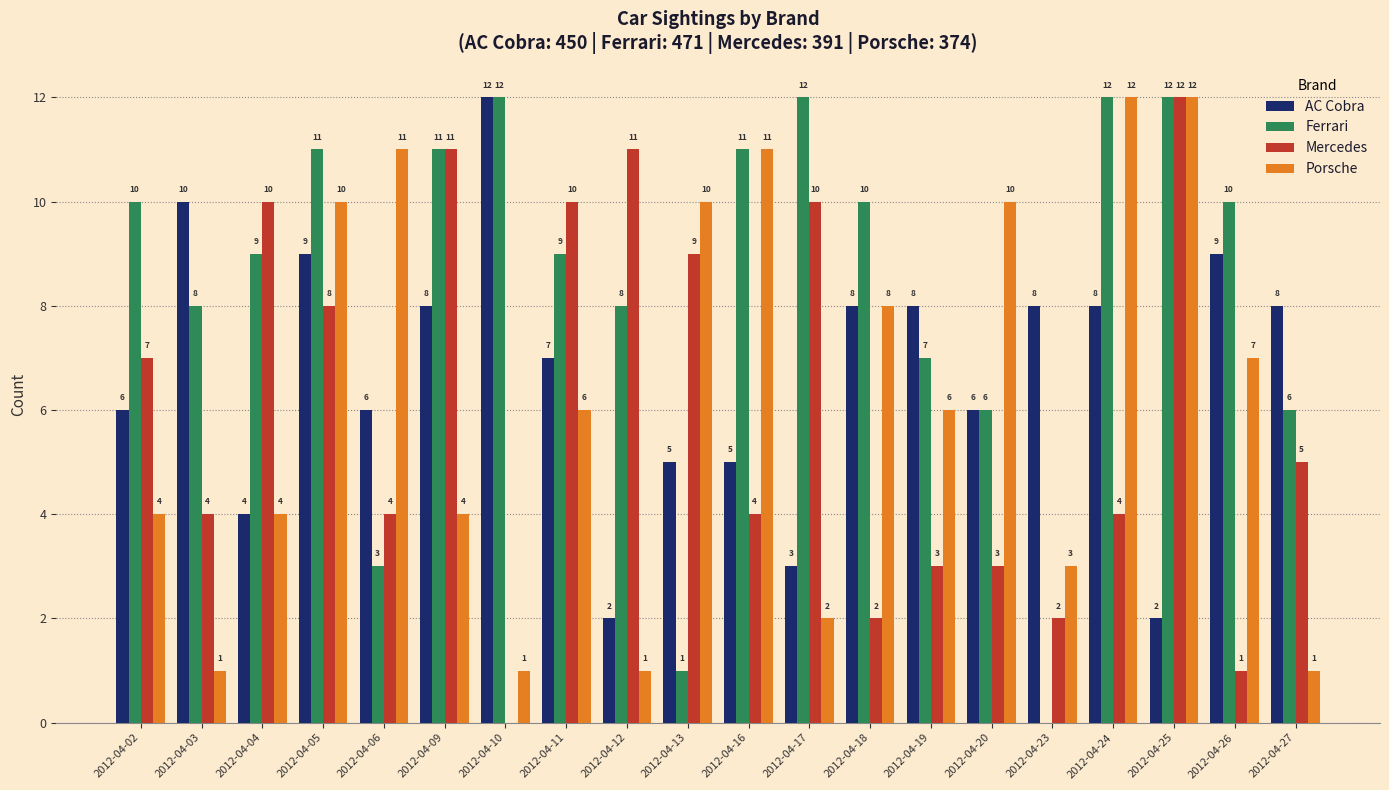

Reading left to right, transcribe all the data shown in this chart.

AC Cobra: 2012-04-02=6	2012-04-03=10	2012-04-04=4	2012-04-05=9	2012-04-06=6	2012-04-09=8	2012-04-10=12	2012-04-11=7	2012-04-12=2	2012-04-13=5	2012-04-16=5	2012-04-17=3	2012-04-18=8	2012-04-19=8	2012-04-20=6	2012-04-23=8	2012-04-24=8	2012-04-25=2	2012-04-26=9	2012-04-27=8
Ferrari: 2012-04-02=10	2012-04-03=8	2012-04-04=9	2012-04-05=11	2012-04-06=3	2012-04-09=11	2012-04-10=12	2012-04-11=9	2012-04-12=8	2012-04-13=1	2012-04-16=11	2012-04-17=12	2012-04-18=10	2012-04-19=7	2012-04-20=6	2012-04-23=0	2012-04-24=12	2012-04-25=12	2012-04-26=10	2012-04-27=6
Mercedes: 2012-04-02=7	2012-04-03=4	2012-04-04=10	2012-04-05=8	2012-04-06=4	2012-04-09=11	2012-04-10=0	2012-04-11=10	2012-04-12=11	2012-04-13=9	2012-04-16=4	2012-04-17=10	2012-04-18=2	2012-04-19=3	2012-04-20=3	2012-04-23=2	2012-04-24=4	2012-04-25=12	2012-04-26=1	2012-04-27=5
Porsche: 2012-04-02=4	2012-04-03=1	2012-04-04=4	2012-04-05=10	2012-04-06=11	2012-04-09=4	2012-04-10=1	2012-04-11=6	2012-04-12=1	2012-04-13=10	2012-04-16=11	2012-04-17=2	2012-04-18=8	2012-04-19=6	2012-04-20=10	2012-04-23=3	2012-04-24=12	2012-04-25=12	2012-04-26=7	2012-04-27=1